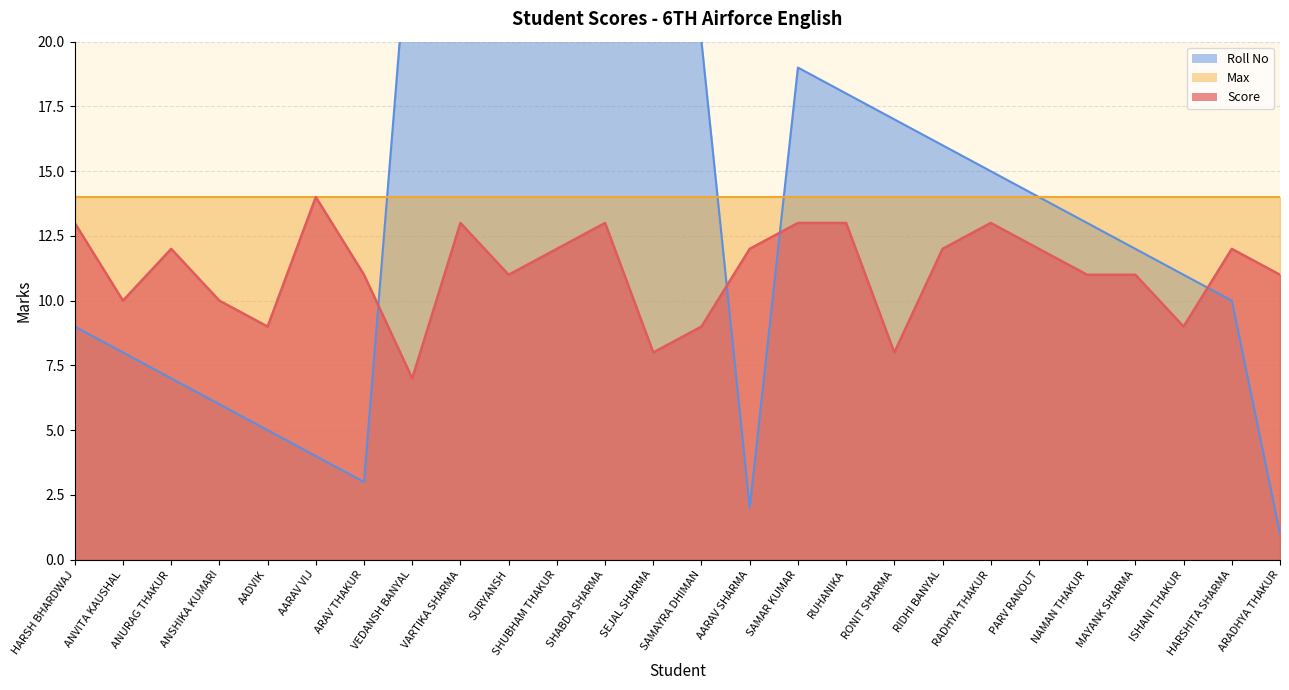

Which category has the lowest value across all series?

ARADHYA THAKUR